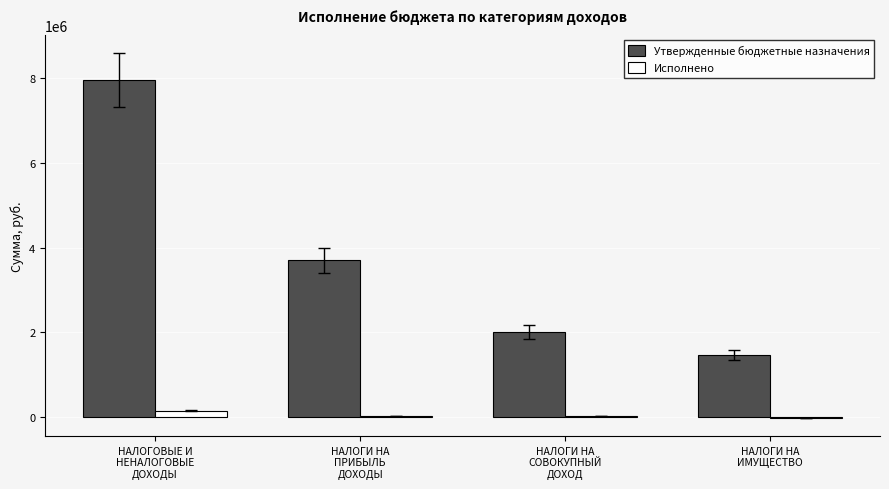

How many data points does each series have?

4